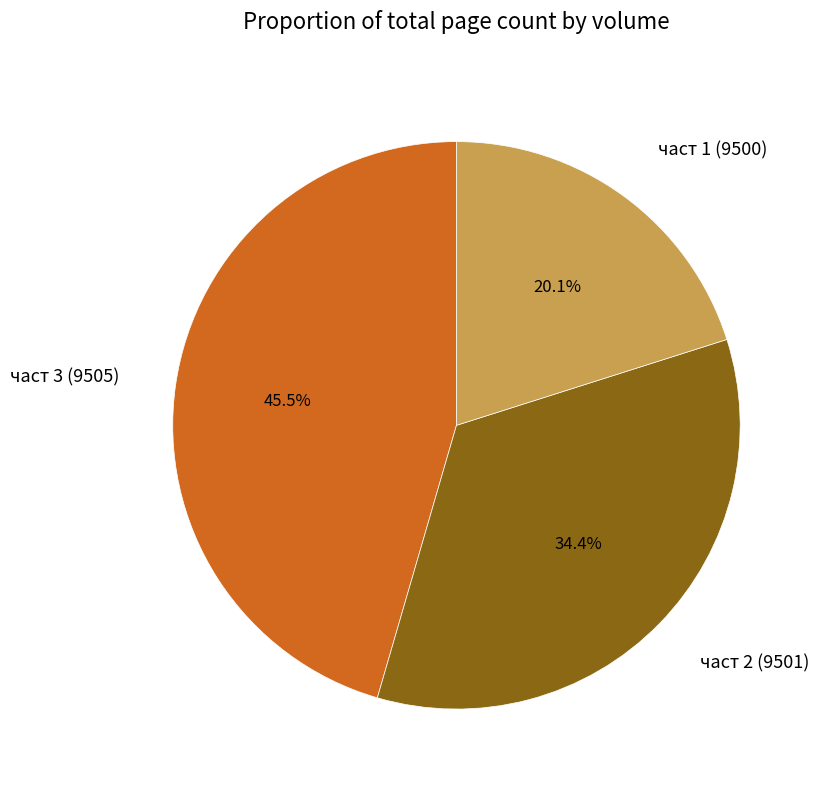

Is there any slice that represents more than half of the pie?

No